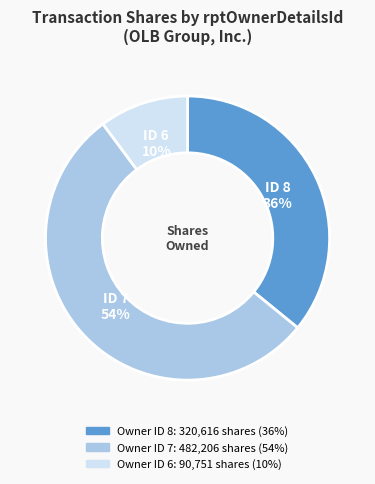

Is there a majority slice in this chart?

Yes